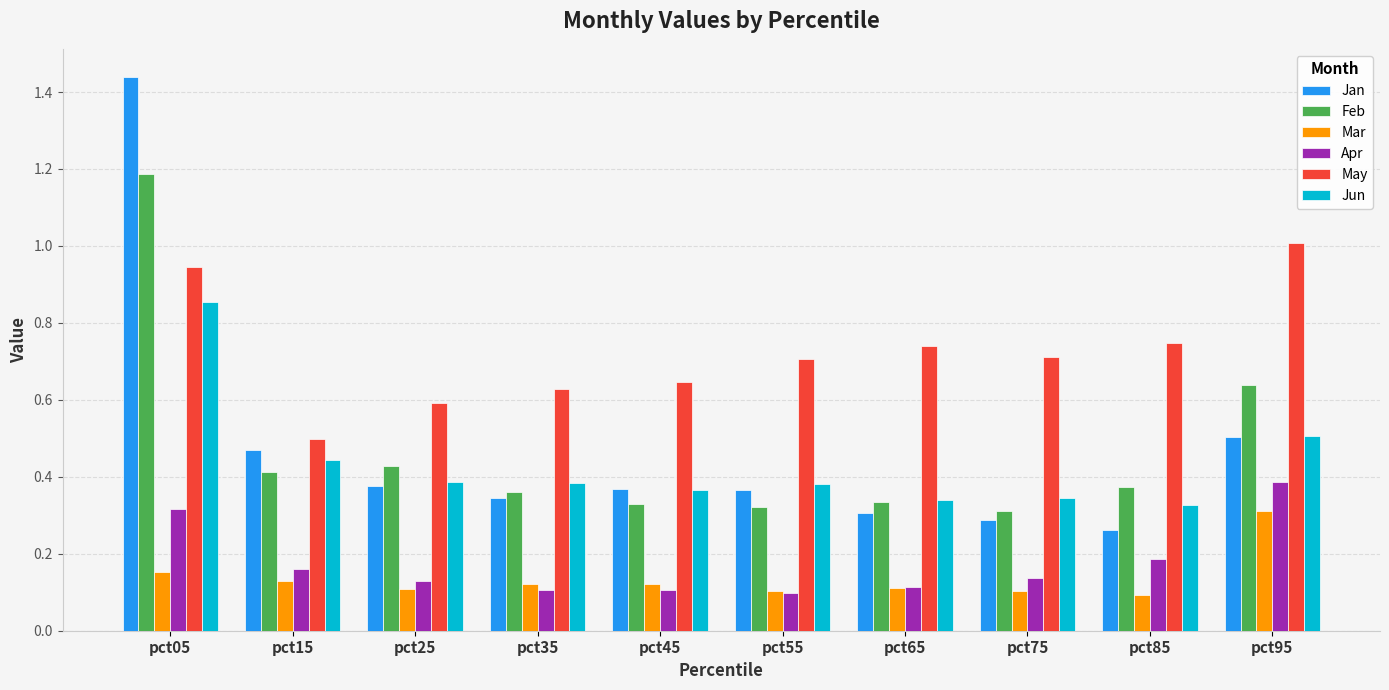

What is the total value across all series at pct25?

2.0